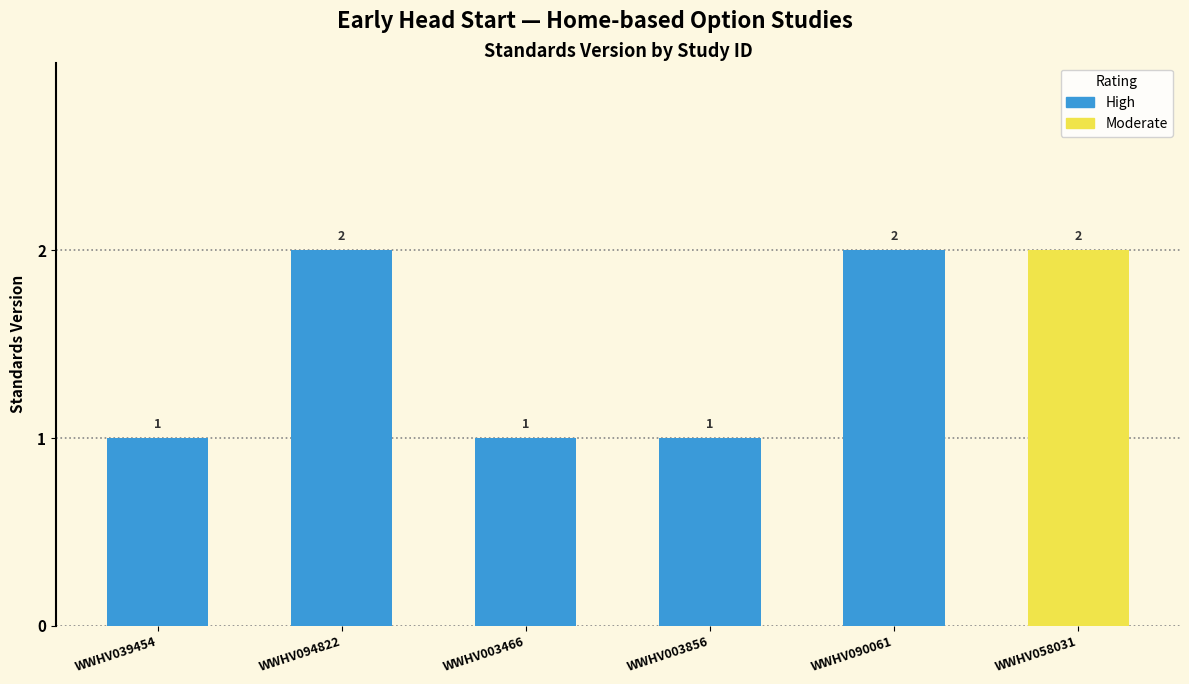

List the labels in order of value, largest first.

WWHV094822, WWHV090061, WWHV058031, WWHV039454, WWHV003466, WWHV003856